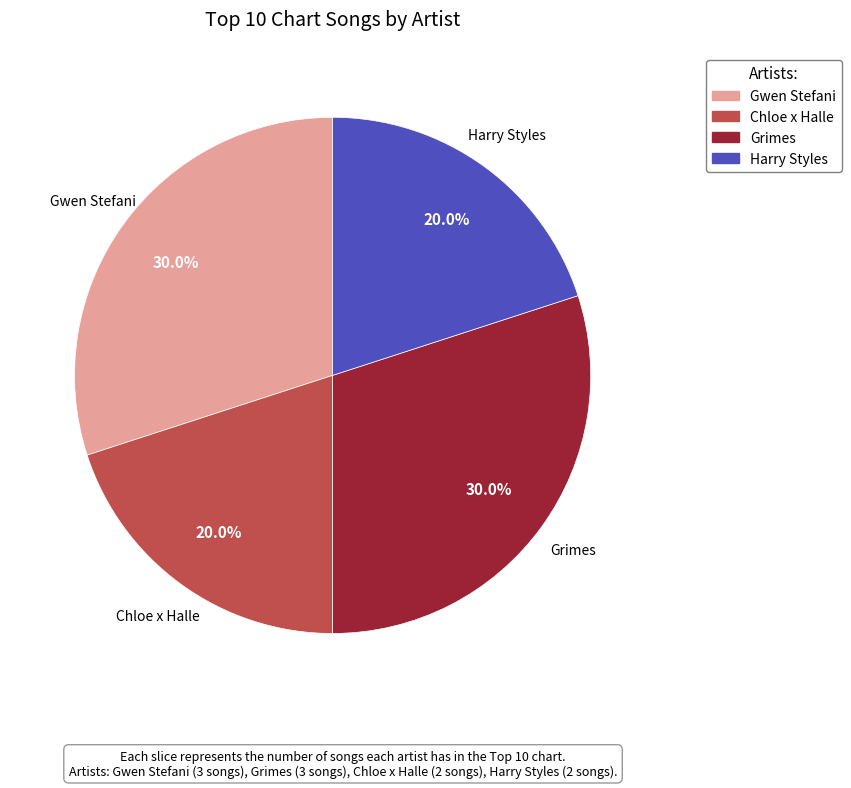

What percentage is NOT represented by Chloe x Halle?

80.0%